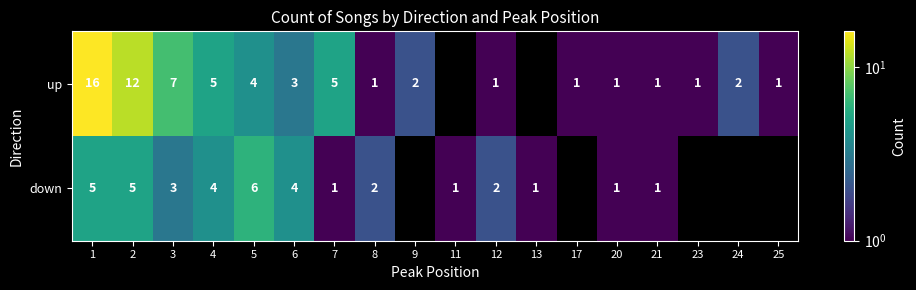

What is the total value across all series at 3?

10